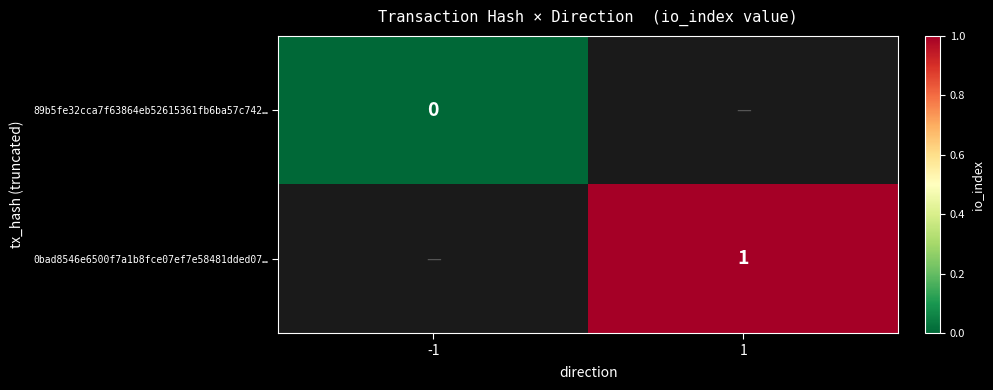

What value does the 0bad8546e6500f7a1b8fce07ef7e58481dded07… series have at 1?

1.0